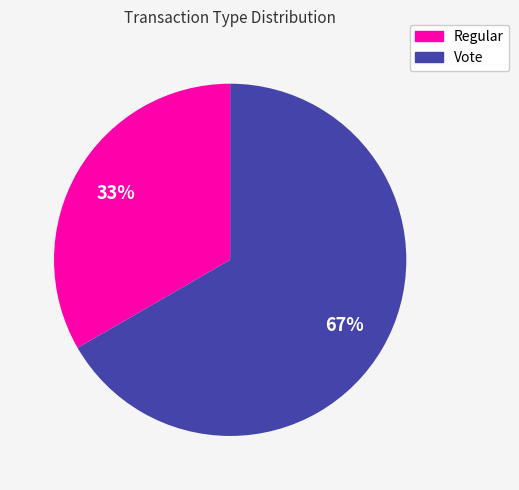

Approximately how many times larger is the value at Regular compared to Vote?

0.5